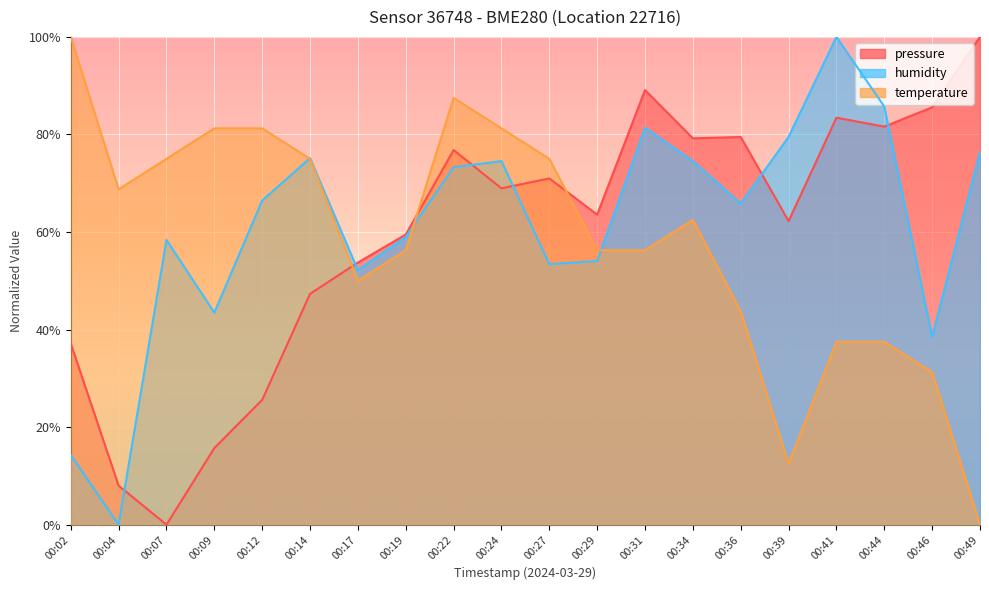

The pressure series shows 82.1 at 00:17. True or false?

False